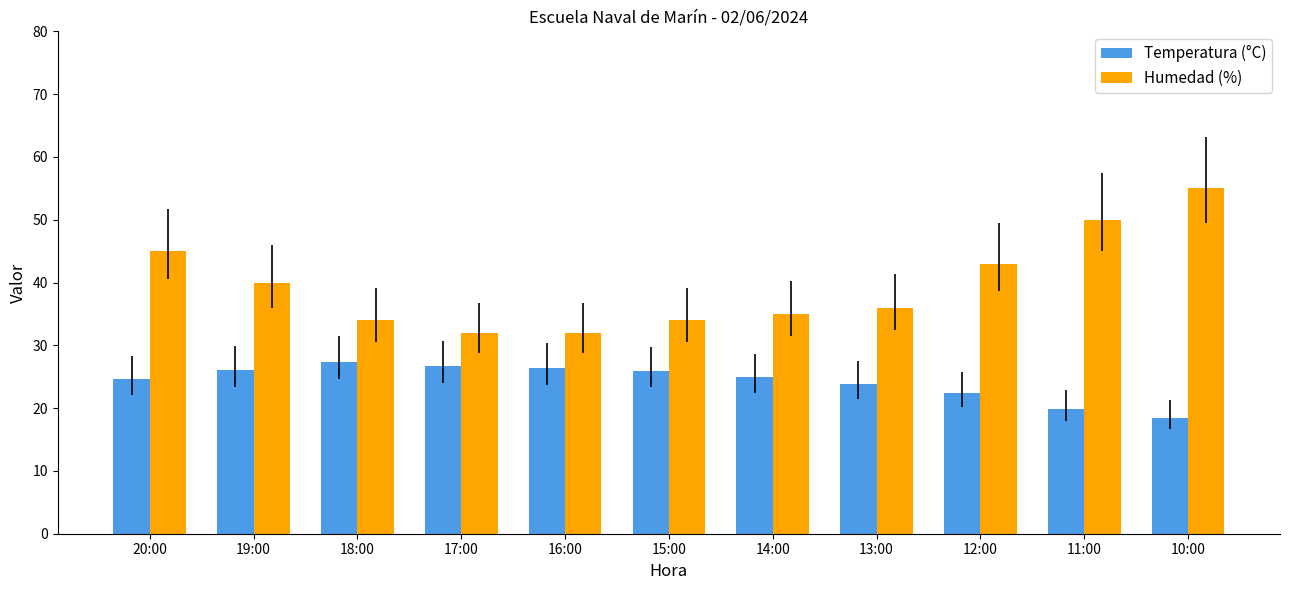

At which category is the sum across all series the highest?

10:00